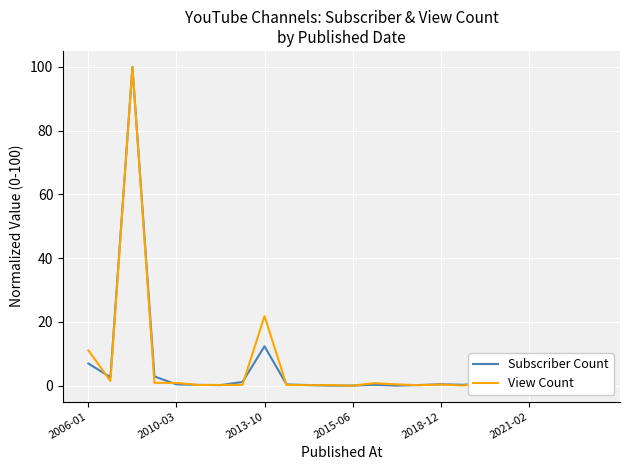

What is the greatest value displayed?

100.0